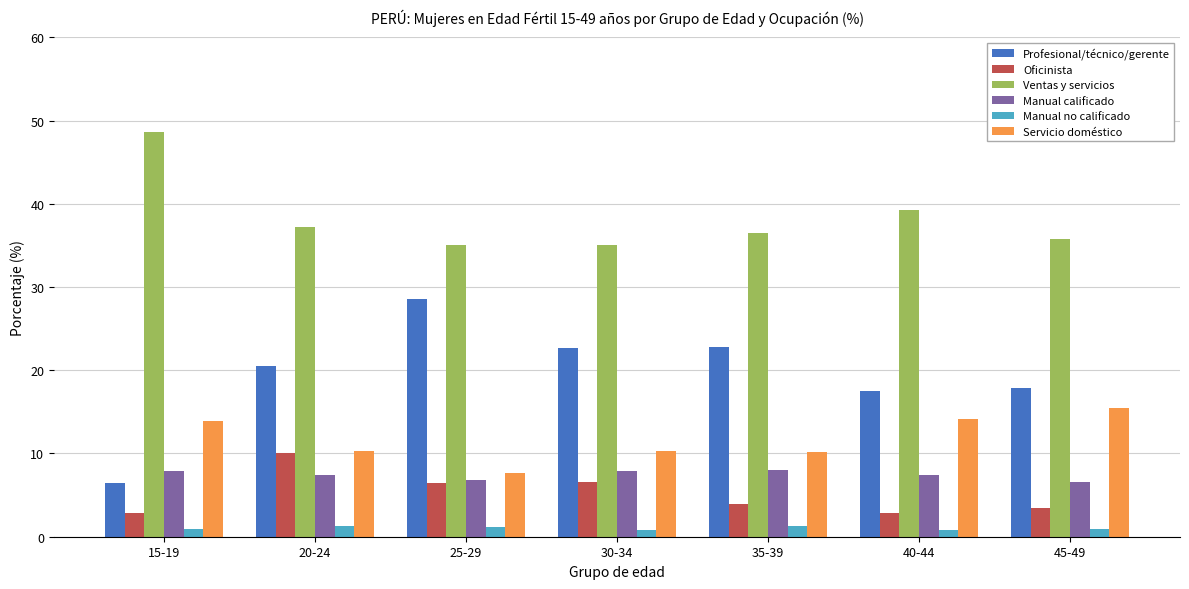

What is the difference between the Manual calificado values at 35-39 and 40-44?

0.5